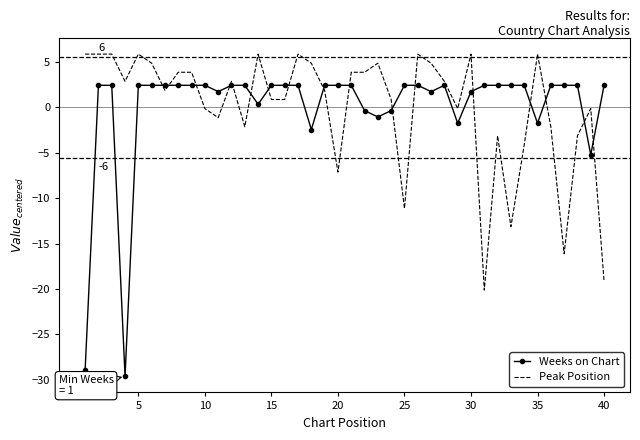

List the series in order of their peak value, lowest first.

Weeks on Chart, Peak Position